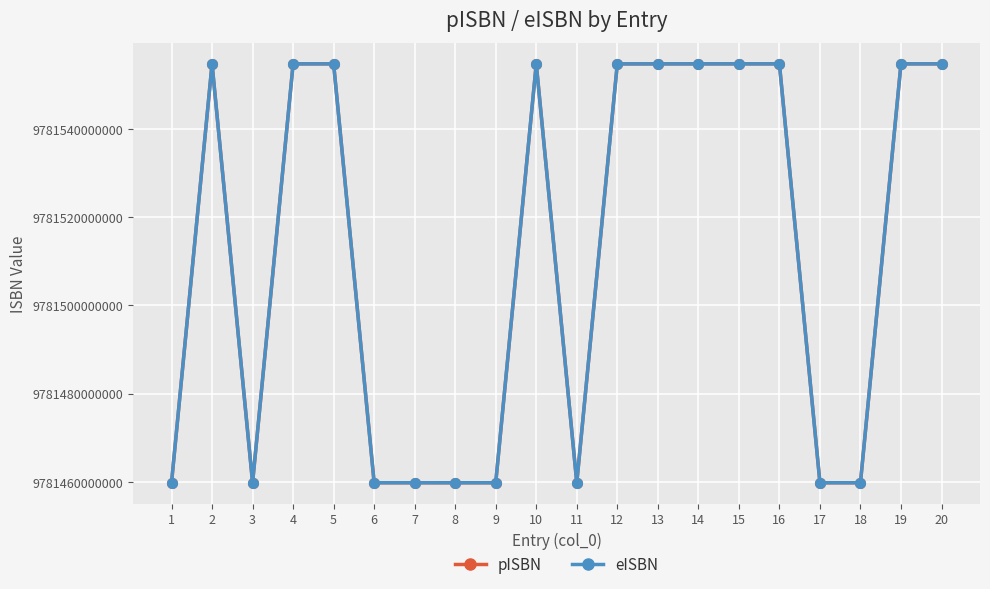

How many data points does each series have?

20